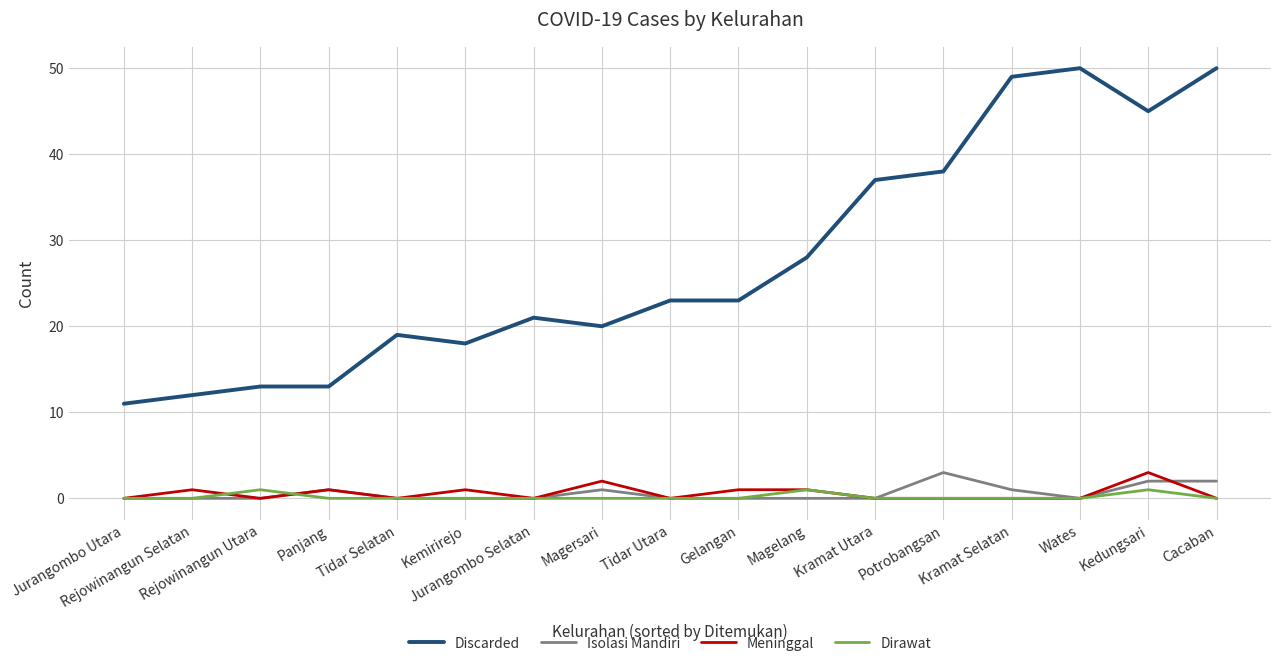

Reading right to left, transcribe all the data shown in this chart.

Discarded: 50	45	50	49	38	37	28	23	23	20	21	18	19	13	13	12	11
Isolasi Mandiri: 2	2	0	1	3	0	0	0	0	1	0	0	0	1	0	0	0
Meninggal: 0	3	0	0	0	0	1	1	0	2	0	1	0	1	0	1	0
Dirawat: 0	1	0	0	0	0	1	0	0	0	0	0	0	0	1	0	0